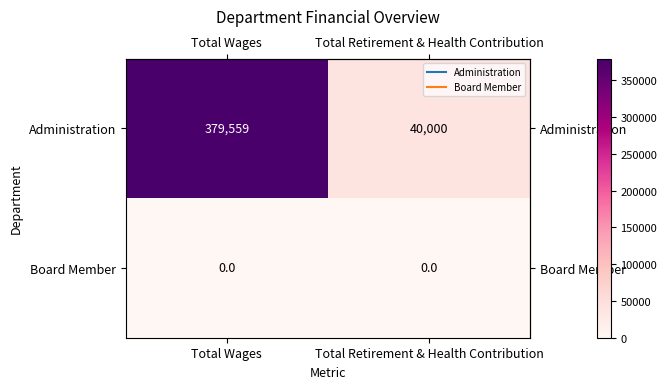

Rank the series by their average value, from highest to lowest.

Administration, Board Member